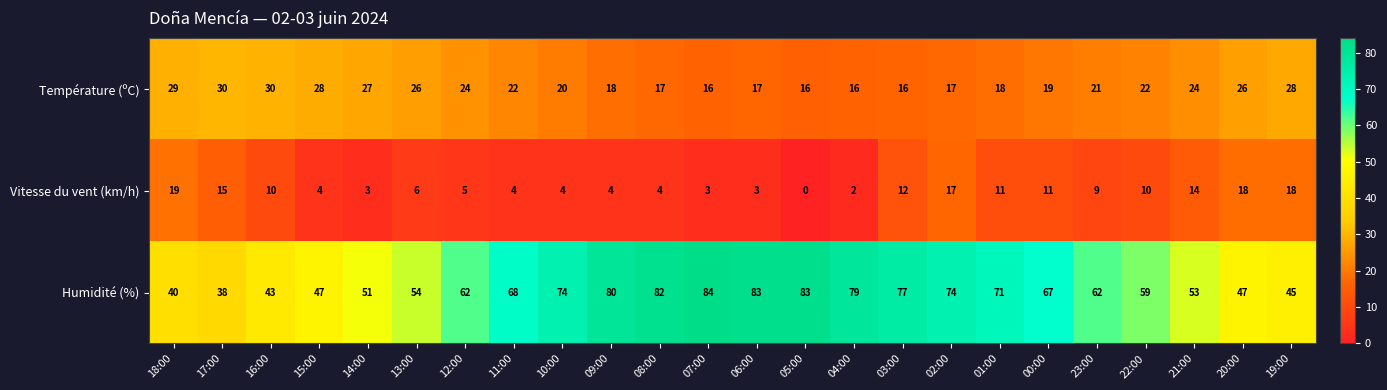

The Température (ºC) series shows 30 at 16:00. True or false?

True